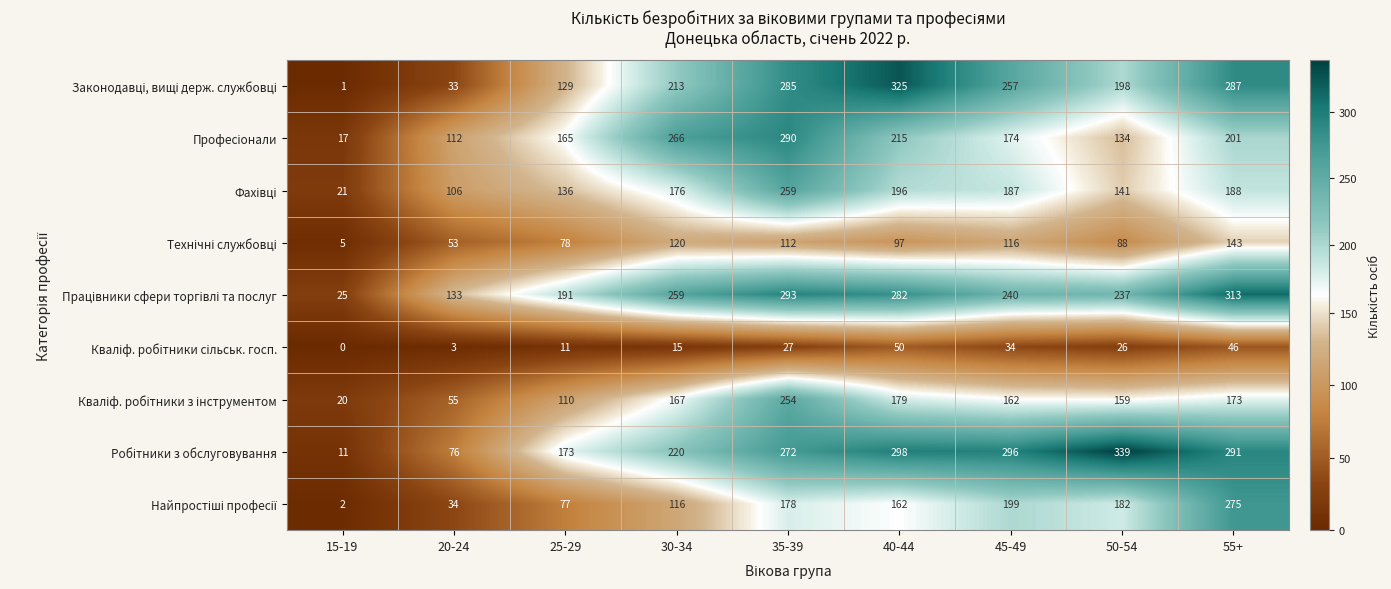

How many series are shown in this chart?

9